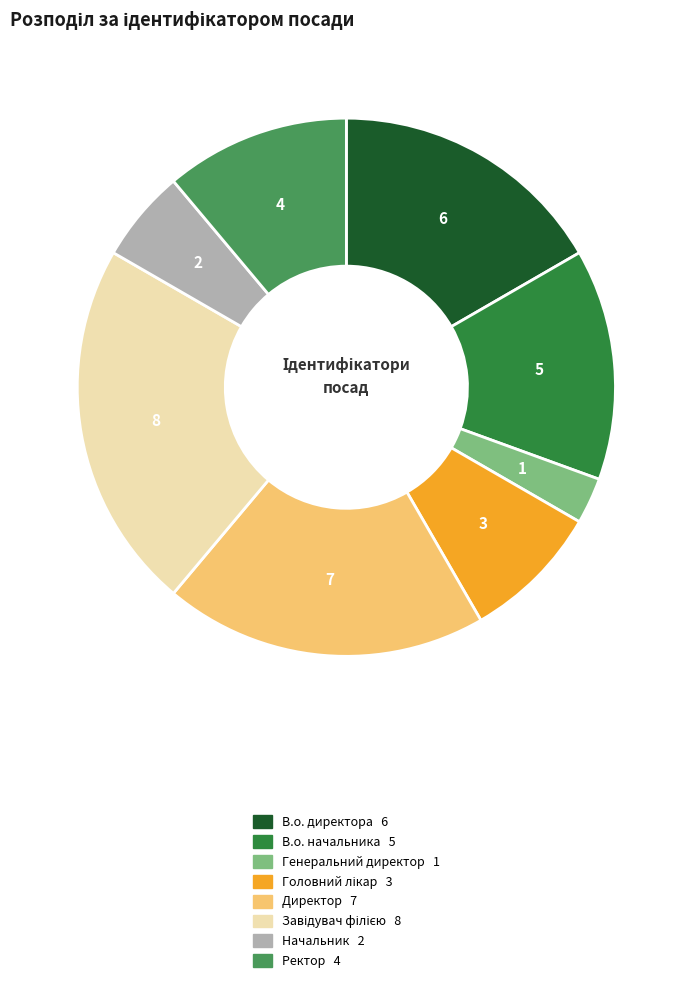

How many segments does this pie chart have?

8